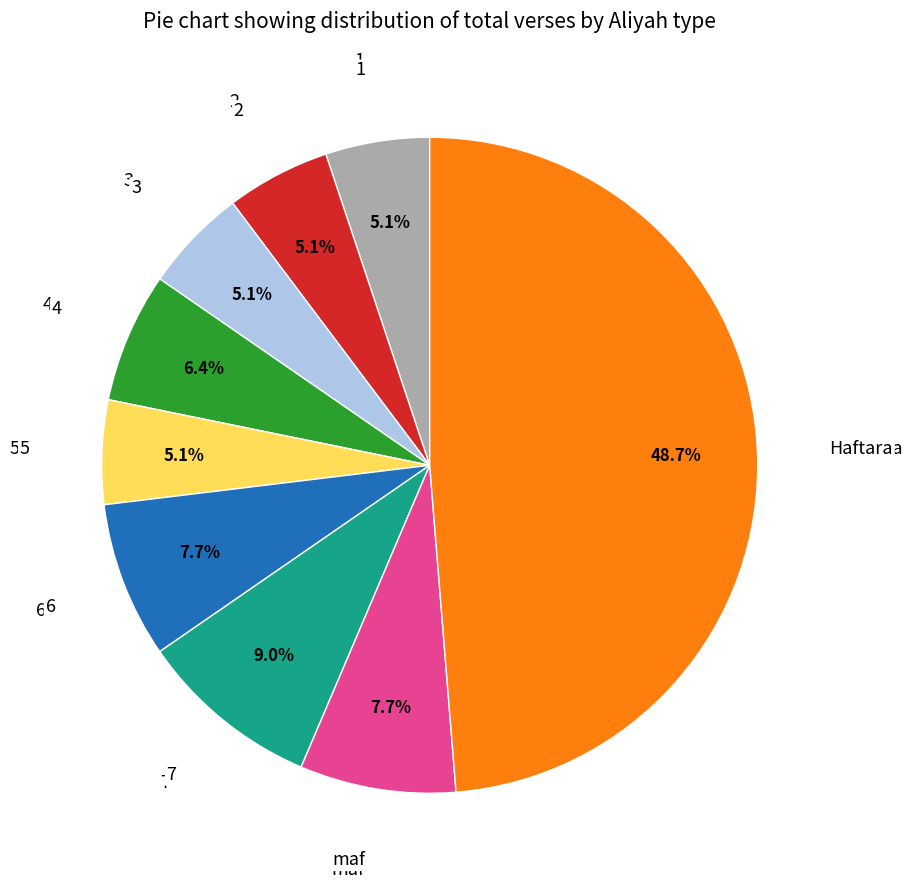

Is there any slice that represents more than half of the pie?

No